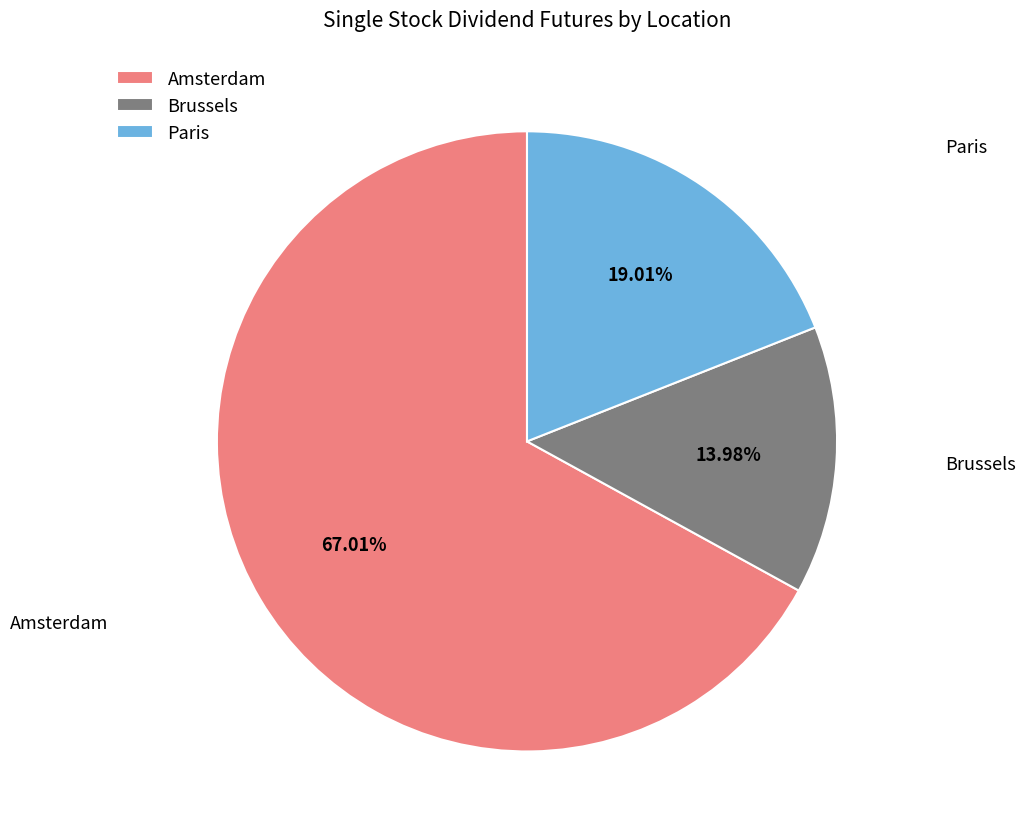

To the nearest percent, what is the difference between the largest and smallest slice percentages?

53%